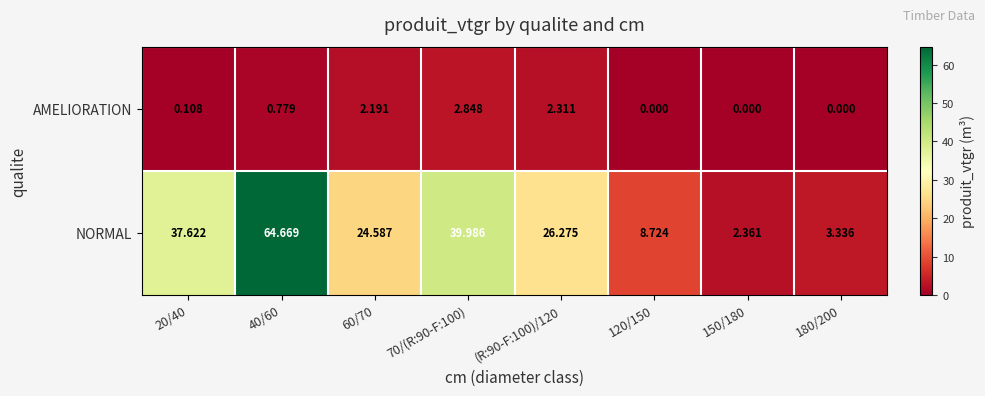

Rank the series at 120/150 from lowest to highest value.

AMELIORATION, NORMAL